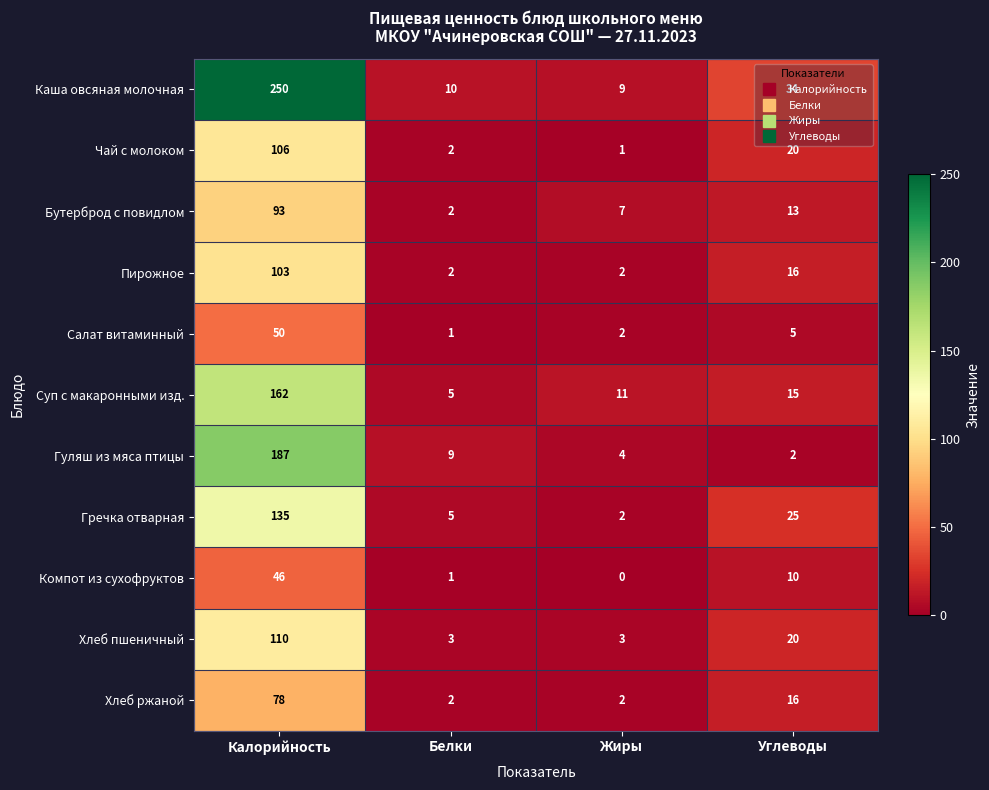

At which category does the chart reach its peak across all series?

Калорийность